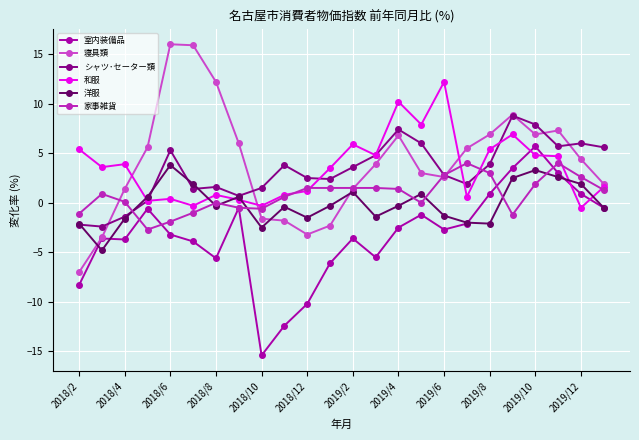

What is the minimum value for 室内装備品?

-15.4